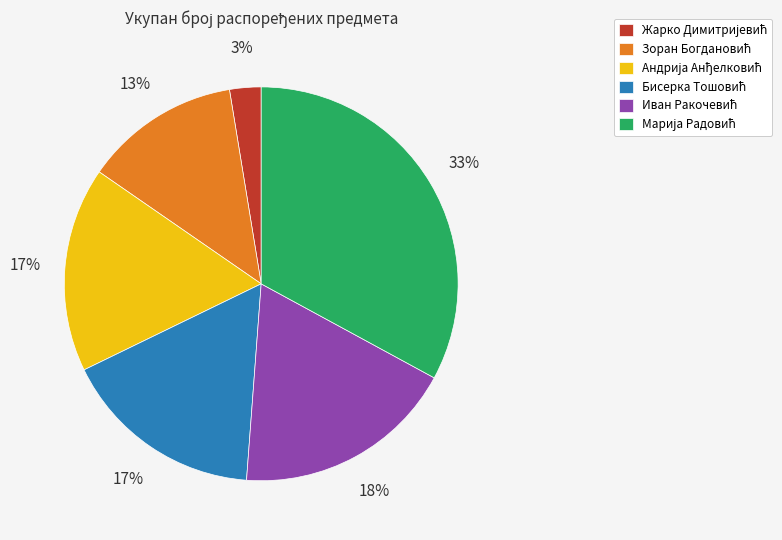

Does any single category account for the majority?

No